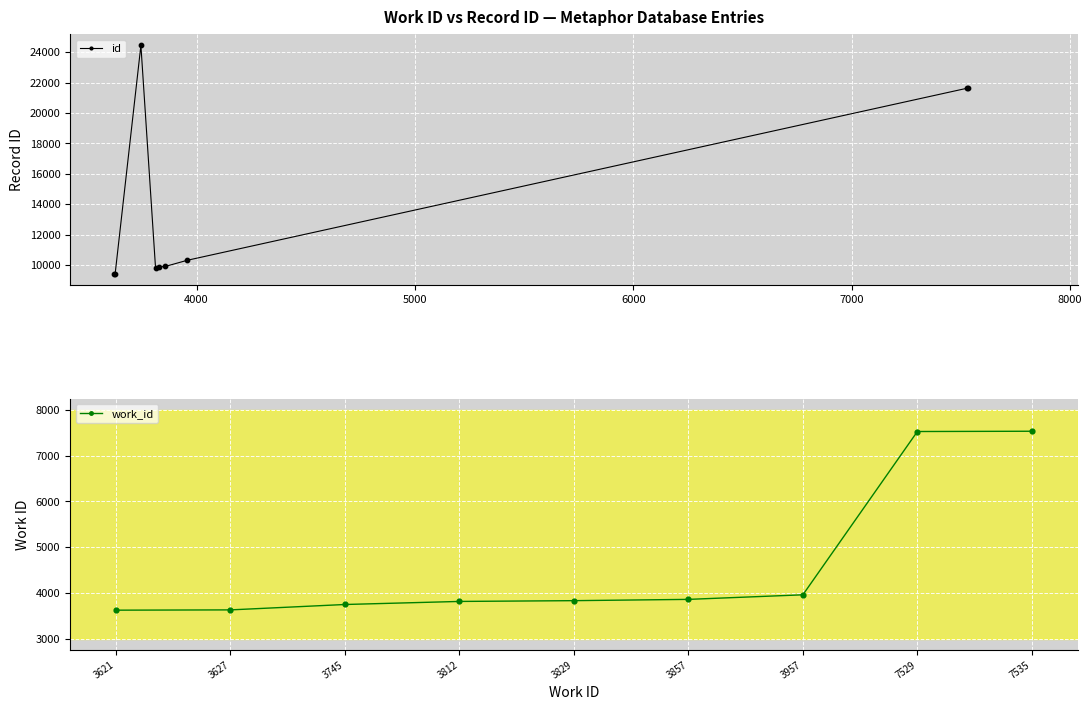

What is the lowest value of the id series?

9409